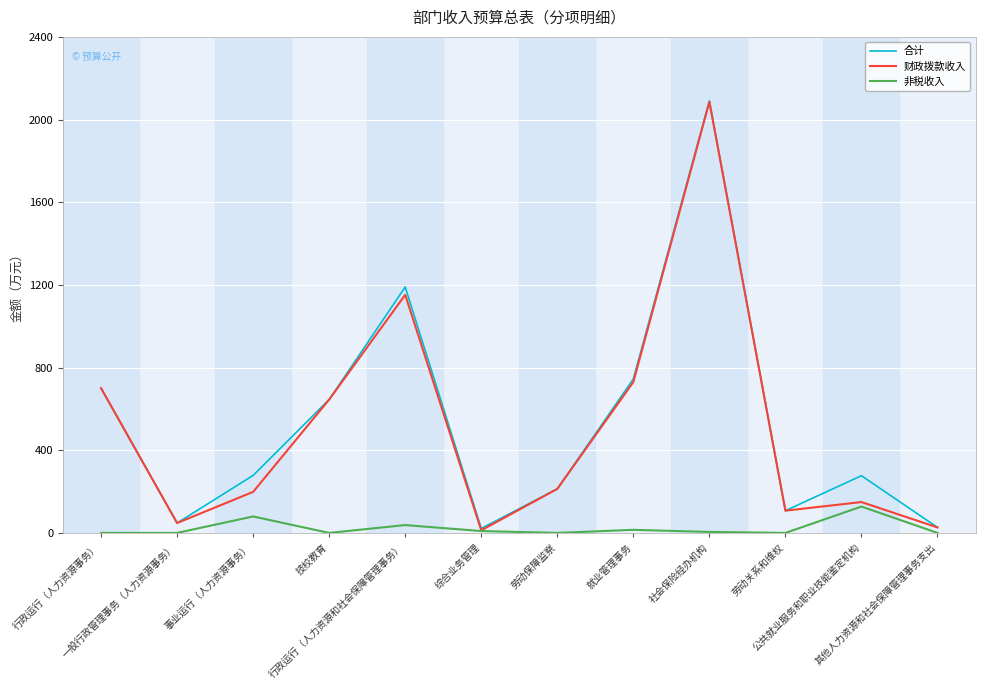

What is the sum of the 非税收入 values at 公共就业服务和职业技能鉴定机构 and 事业运行（人力资源事务）?

207.1